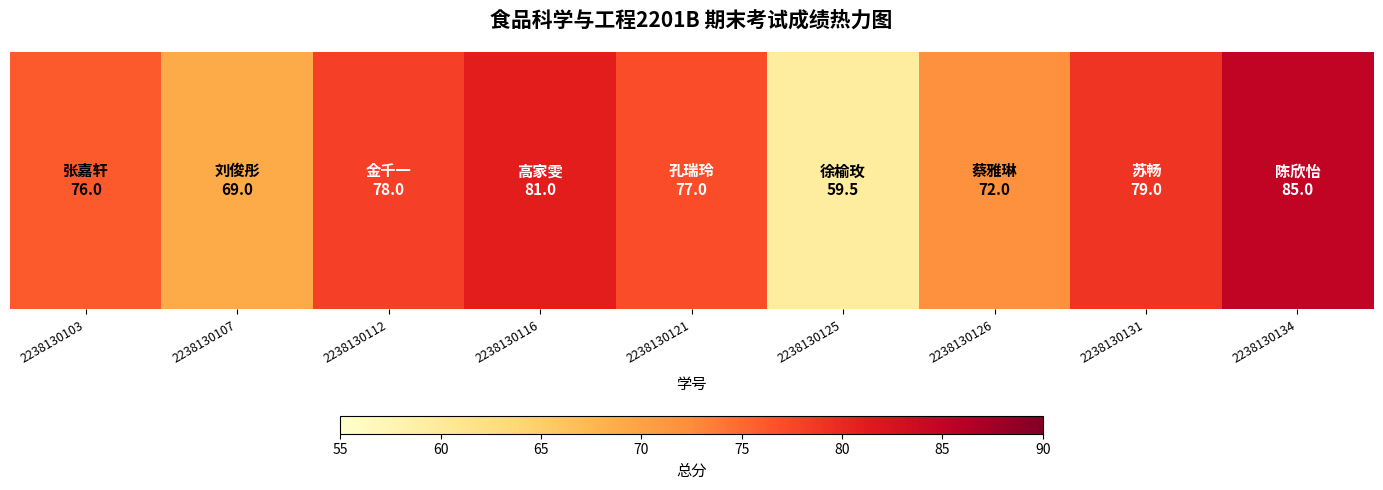

What is the approximate value at 2238130112?

78.0